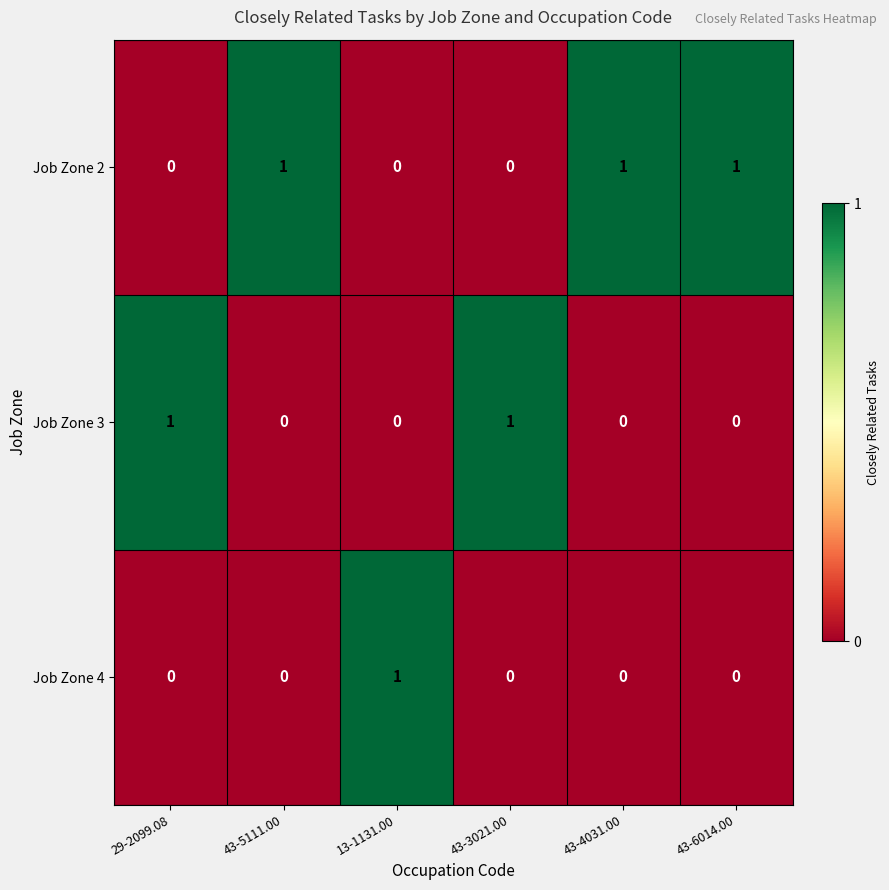

What is the sum of all Job Zone 2 values?

3